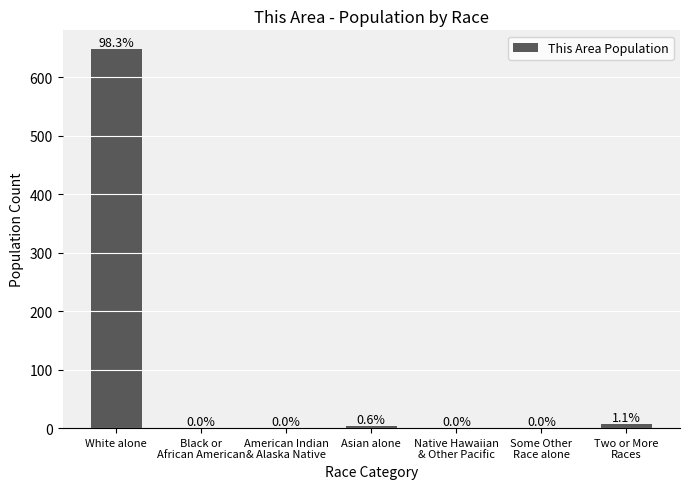

Between Two or More
Races and American Indian
& Alaska Native, which is larger?

Two or More
Races